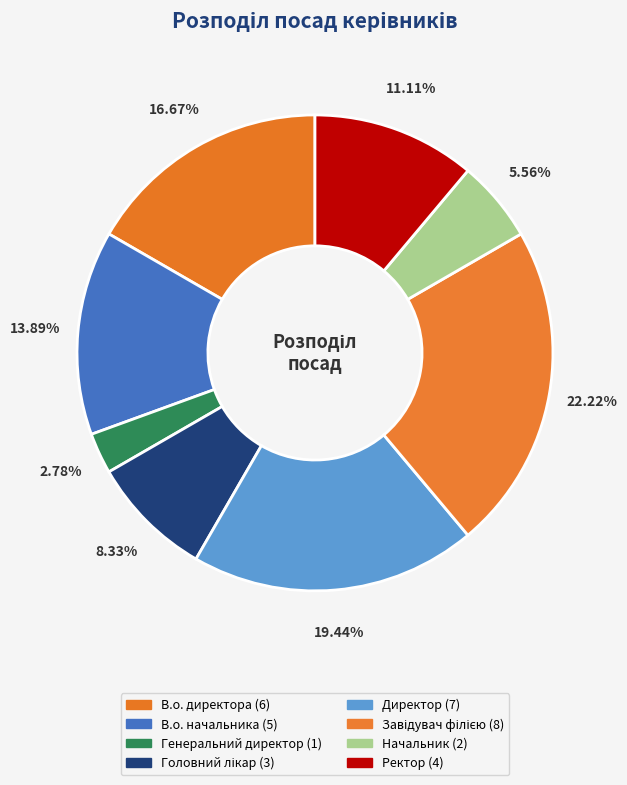

The Завідувач філією slice represents 22% of the pie. True or false?

True